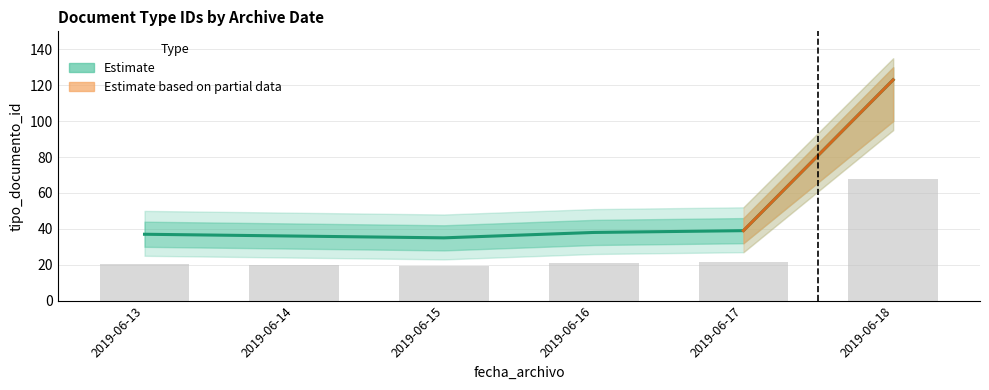

What is the ratio of the value at 2019-06-13 to the value at 2019-06-18?

0.3